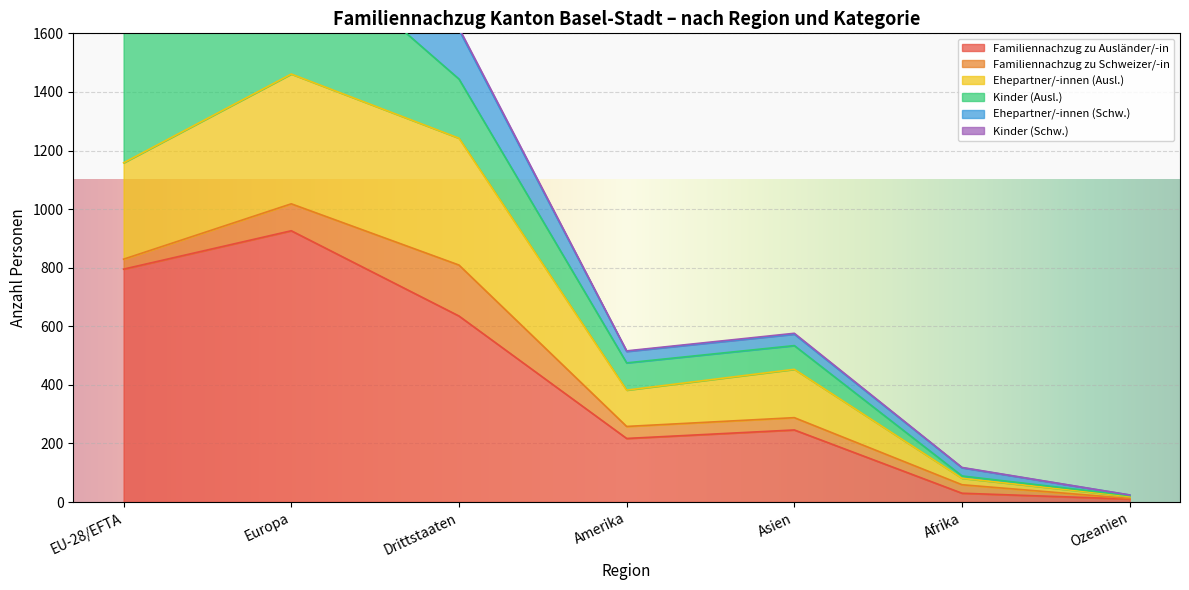

Which series has the largest total across all categories?

Familiennachzug zu Ausländer/-in (Total)